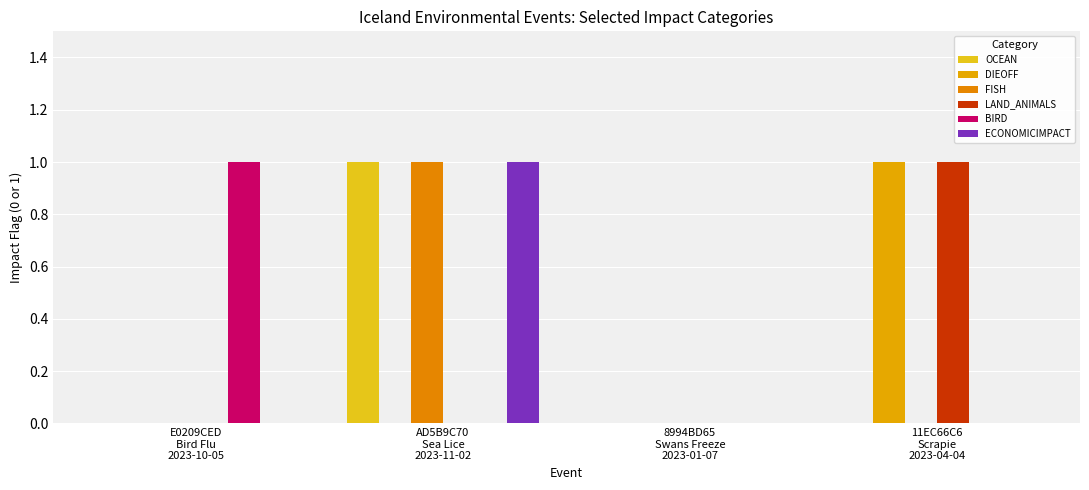

At which label is FISH closest to 0?

E0209CED
Bird Flu
2023-10-05